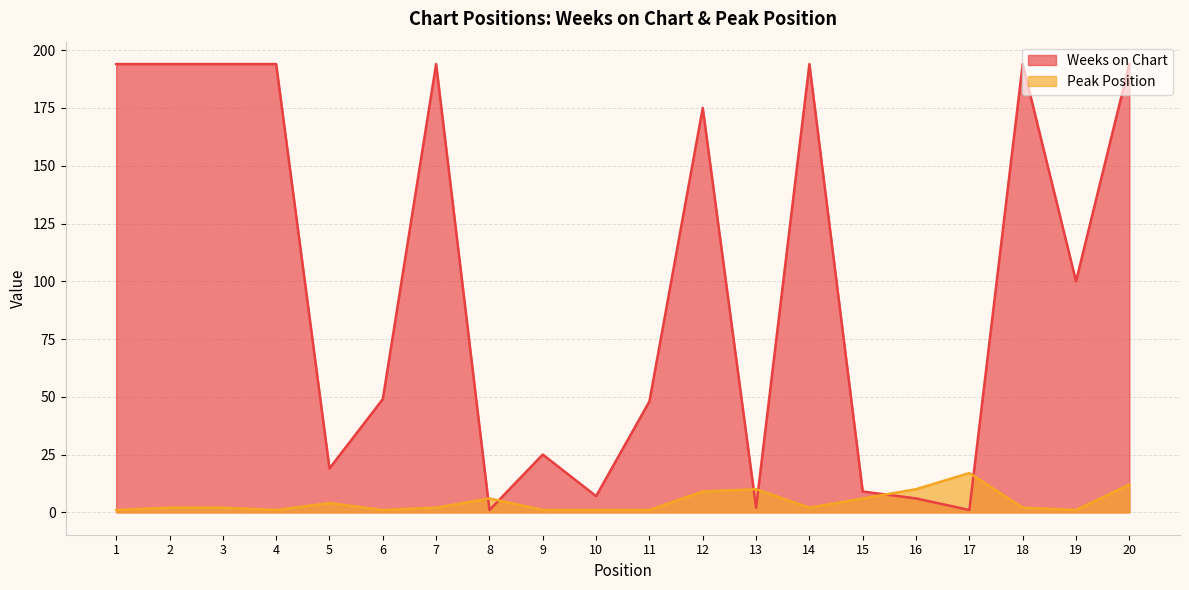

Reading left to right, list all the values displayed in this chart.

Weeks on Chart: 194	194	194	194	19	49	194	1	25	7	48	175	2	194	9	6	1	194	100	194
Peak Position: 1	2	2	1	4	1	2	6	1	1	1	9	10	2	6	10	17	2	1	12